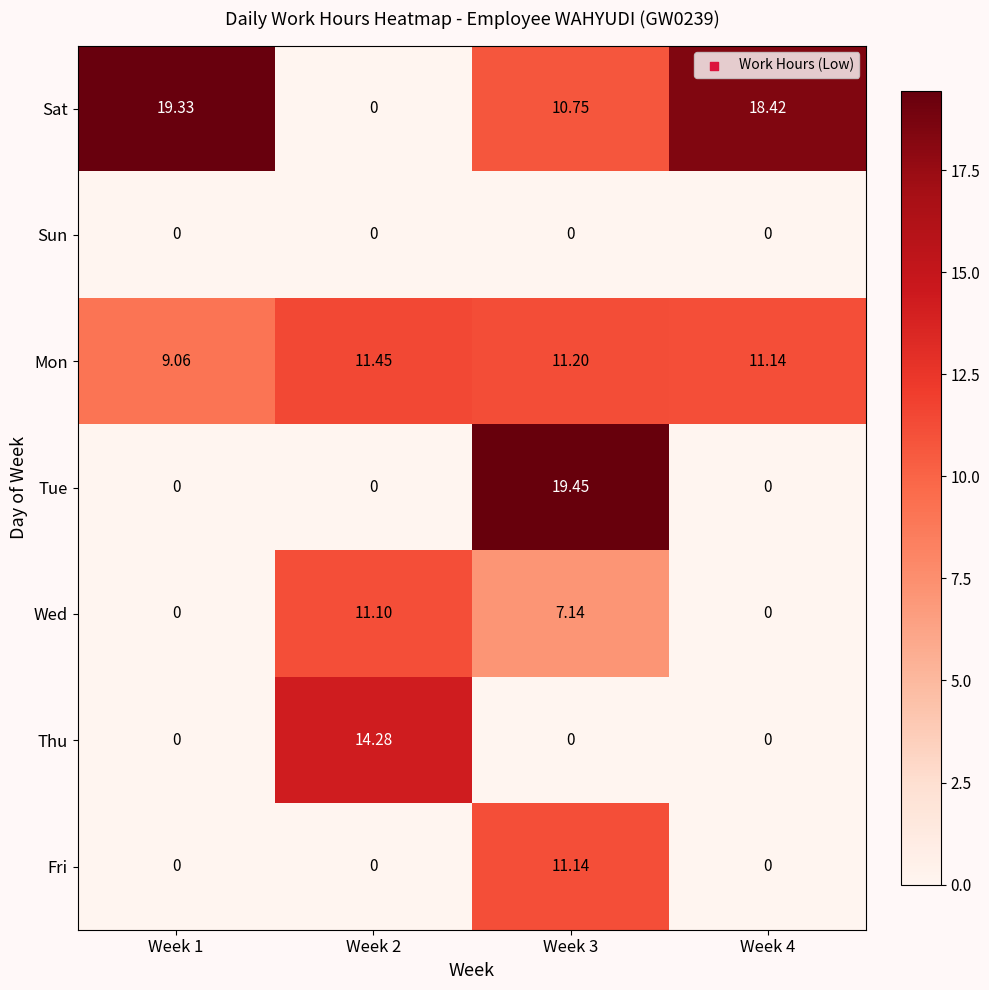

Which series changed the most between Week 2 and Week 4?

Sat